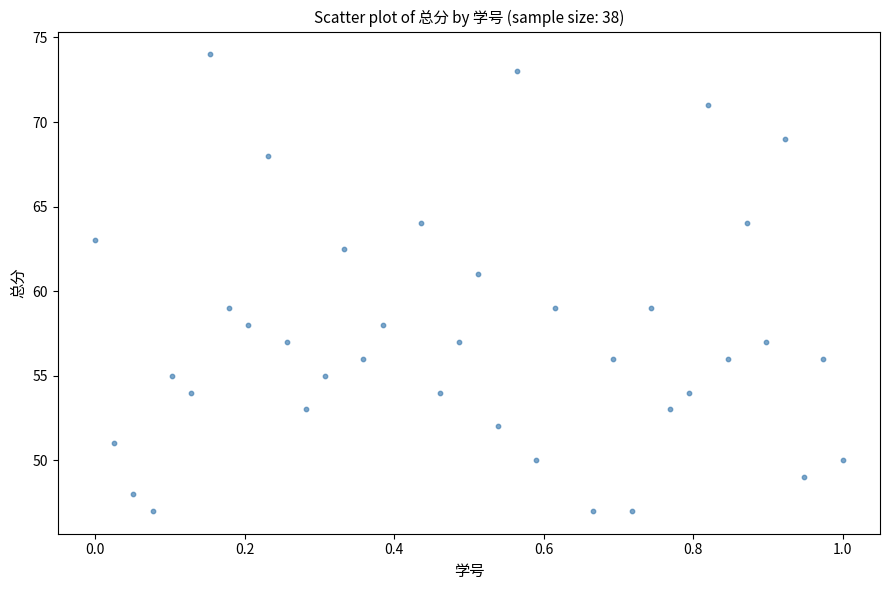

What is the range of X values (max minus min)?

1.0